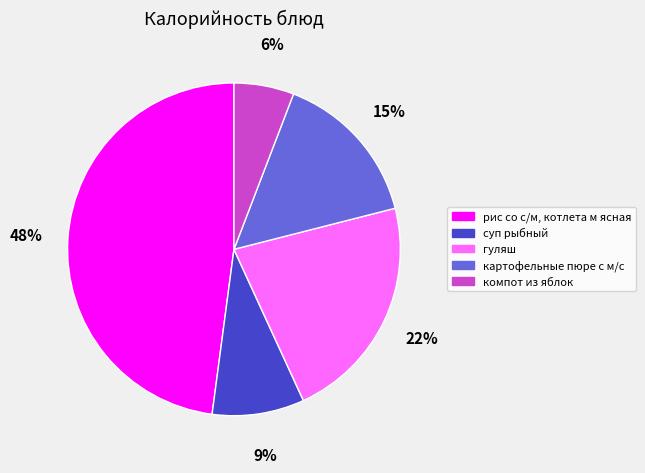

True or false: гуляш accounts for 16% of the total.

False